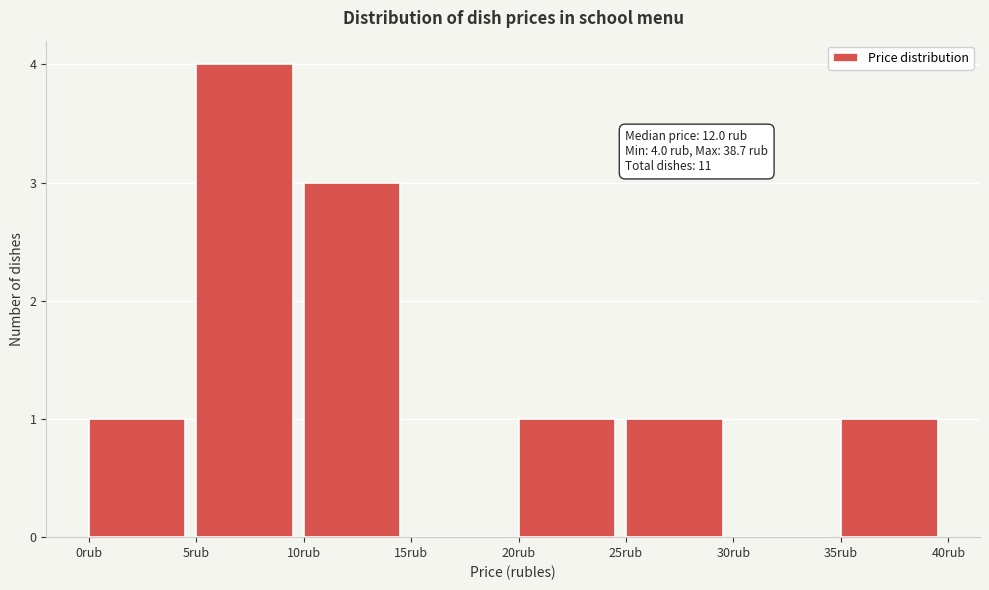

Over which range of the x-axis is the bar tallest?

5 to 10